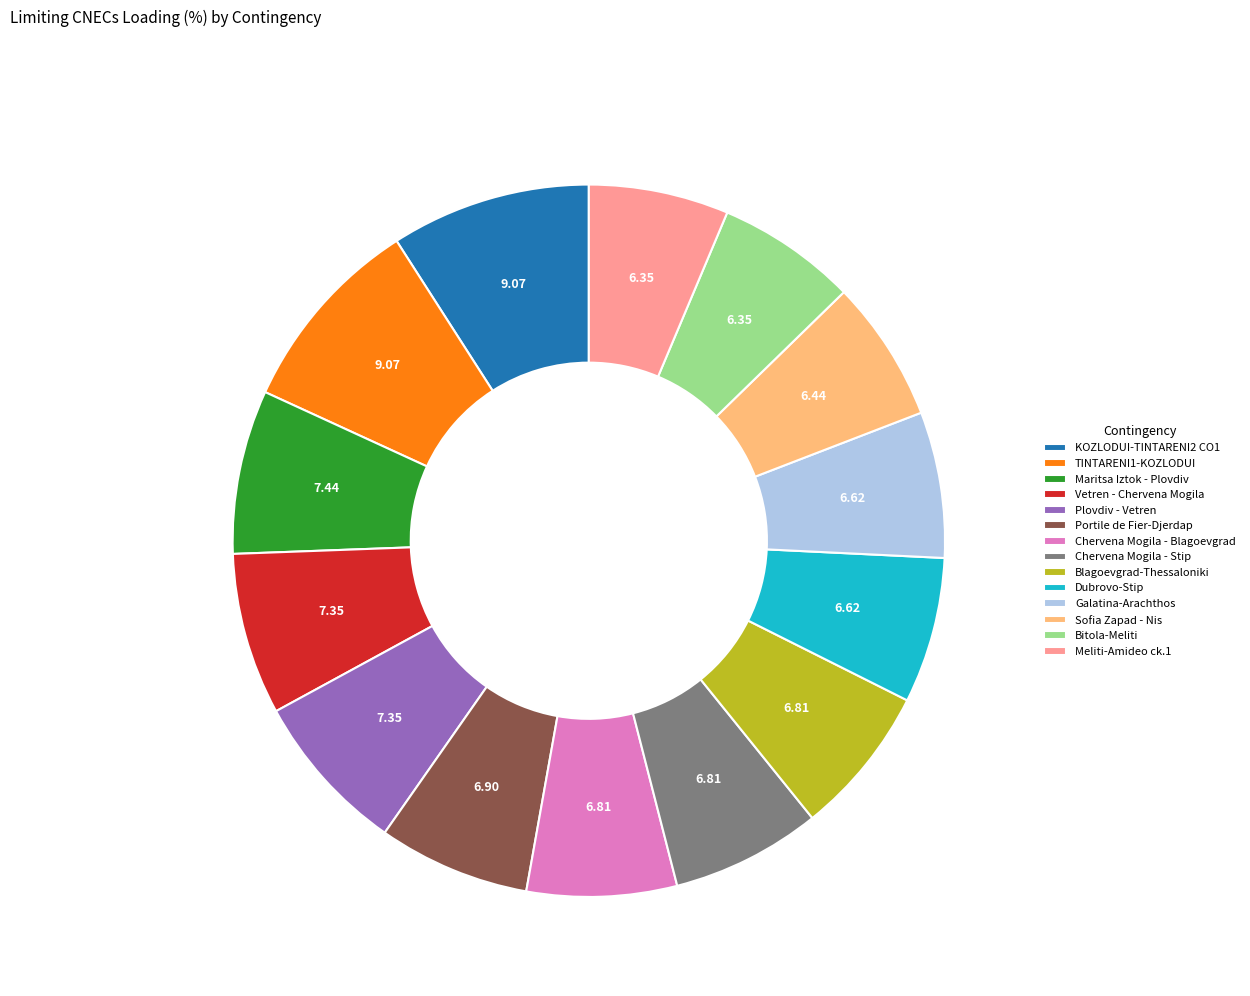

Does any single category account for the majority?

No